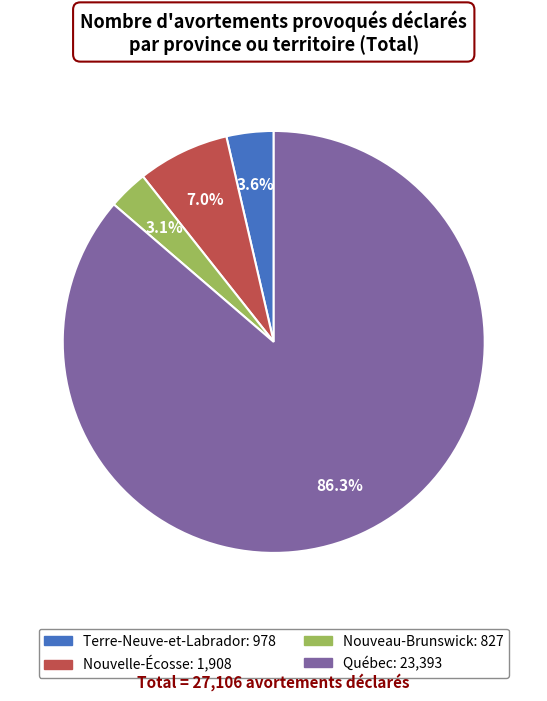

Does any single category account for the majority?

Yes